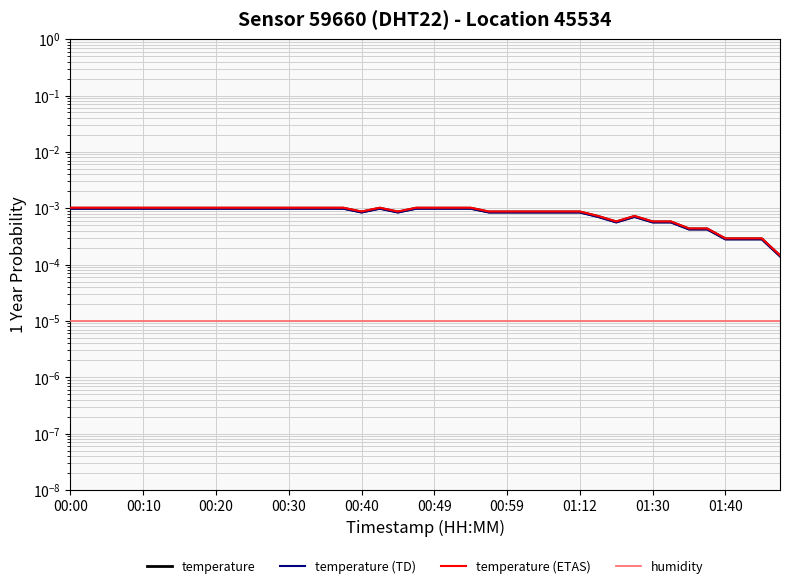

Which has a higher value, 37 or 23?

23